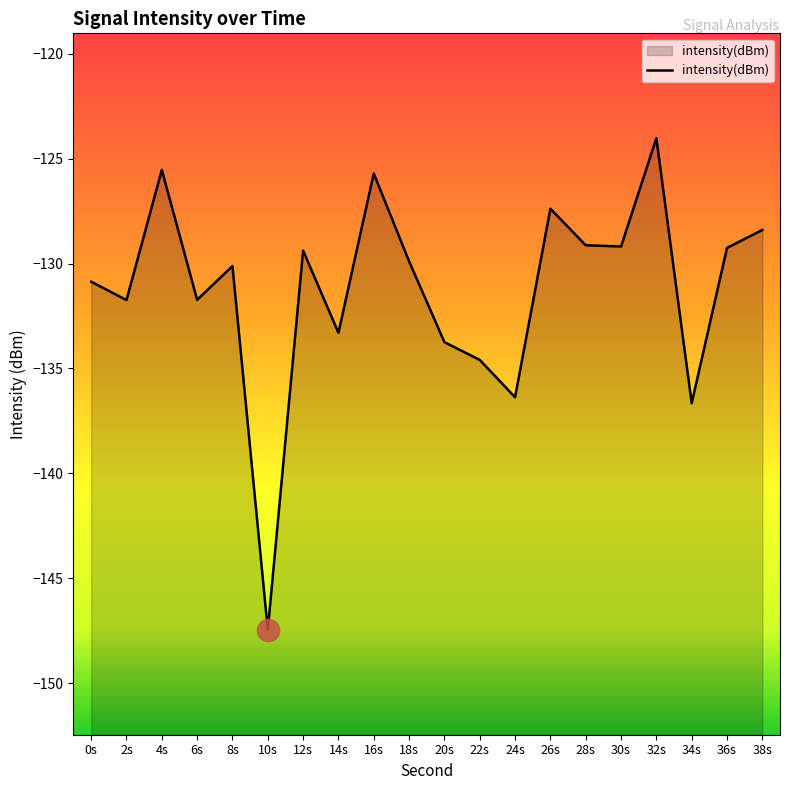

How many interior local valleys (lower than both neighbors) does the data have?

7